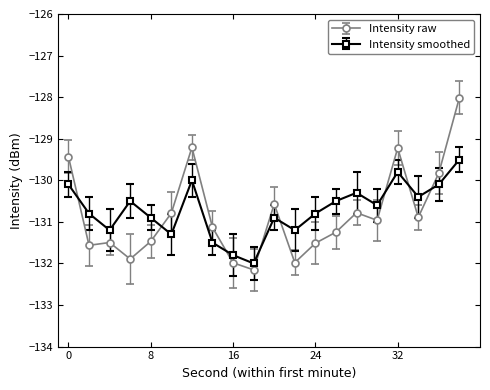

What is the value of the Intensity raw point at the 10th from the left?

-132.2